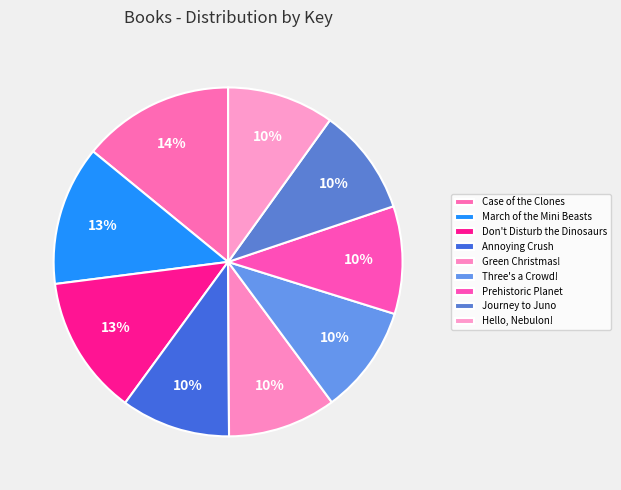

The Prehistoric Planet slice represents 1% of the pie. True or false?

False